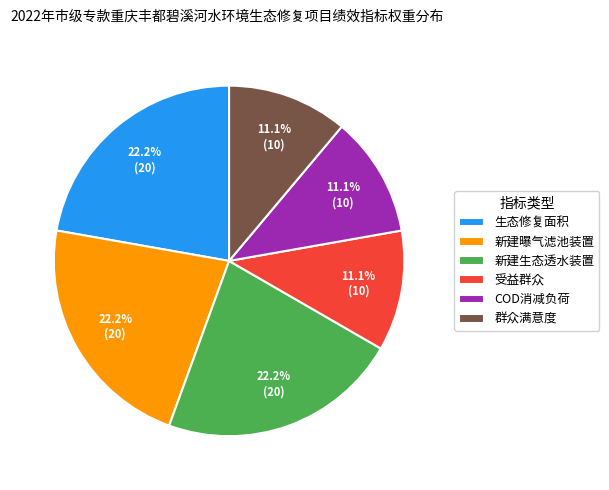

Combined, do 新建生态透水装置 and 生态修复面积 account for over 50%?

No